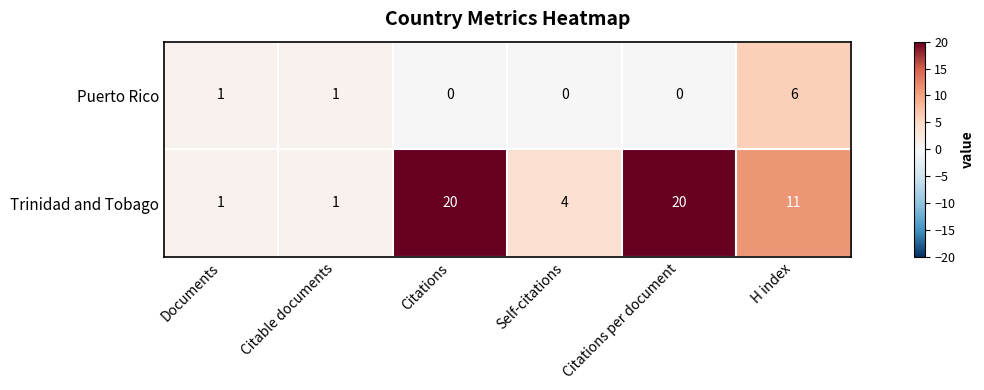

Is the value of Puerto Rico at H index greater than the value of Trinidad and Tobago at Documents?

Yes